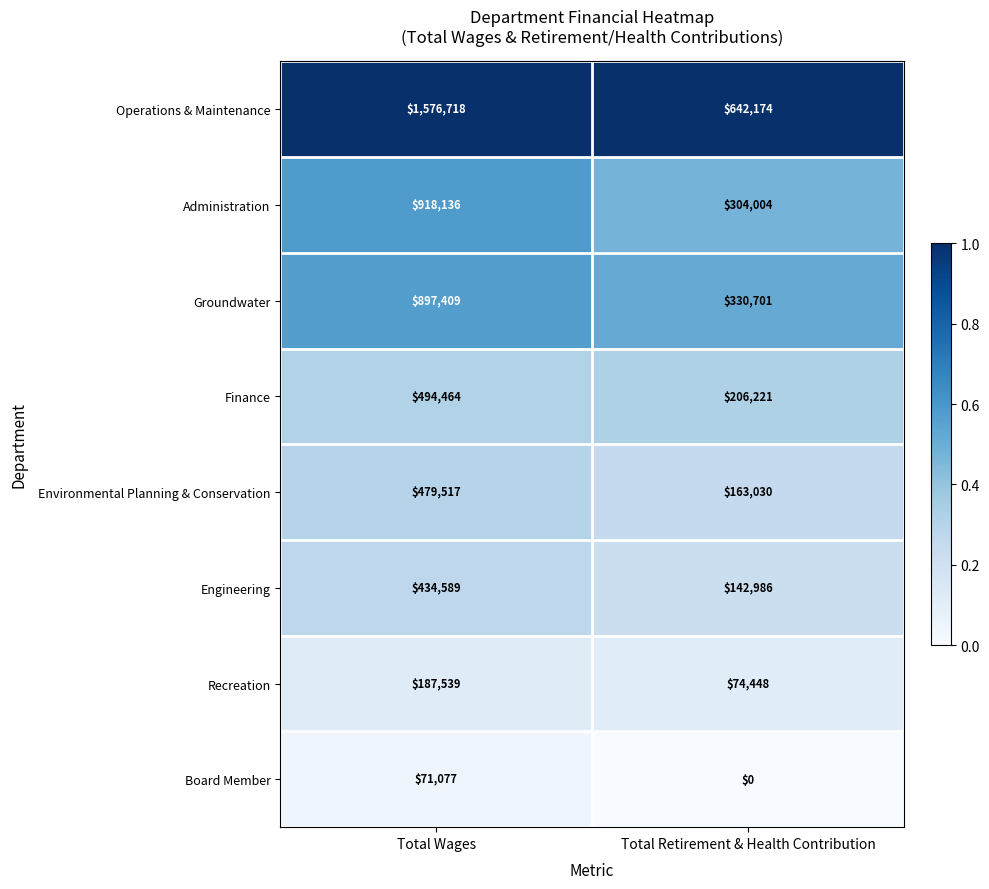

At Total Retirement & Health Contribution, list the series in order from largest to smallest.

Operations & Maintenance, Groundwater, Administration, Finance, Environmental Planning & Conservation, Engineering, Recreation, Board Member